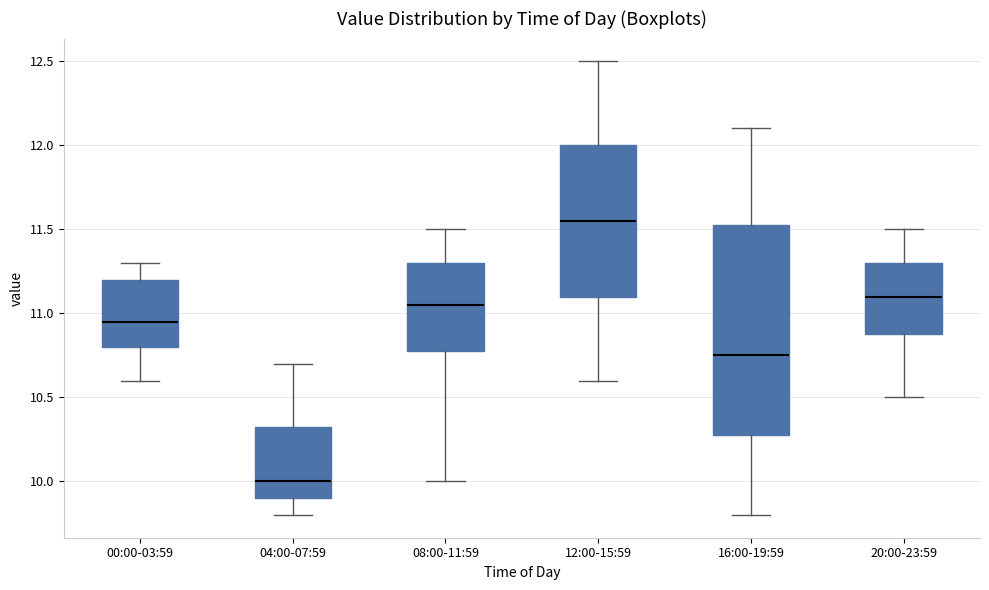

Which box's median line is the lowest?

04:00-07:59